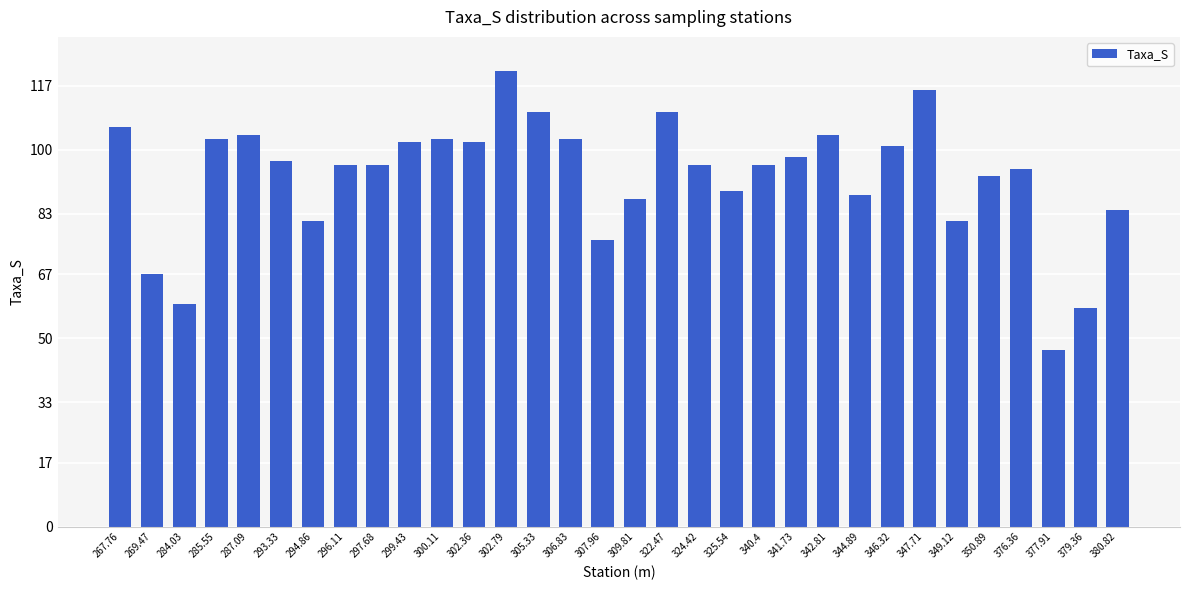

What is the ratio of the value at 349.12 to the value at 294.86?

1.0